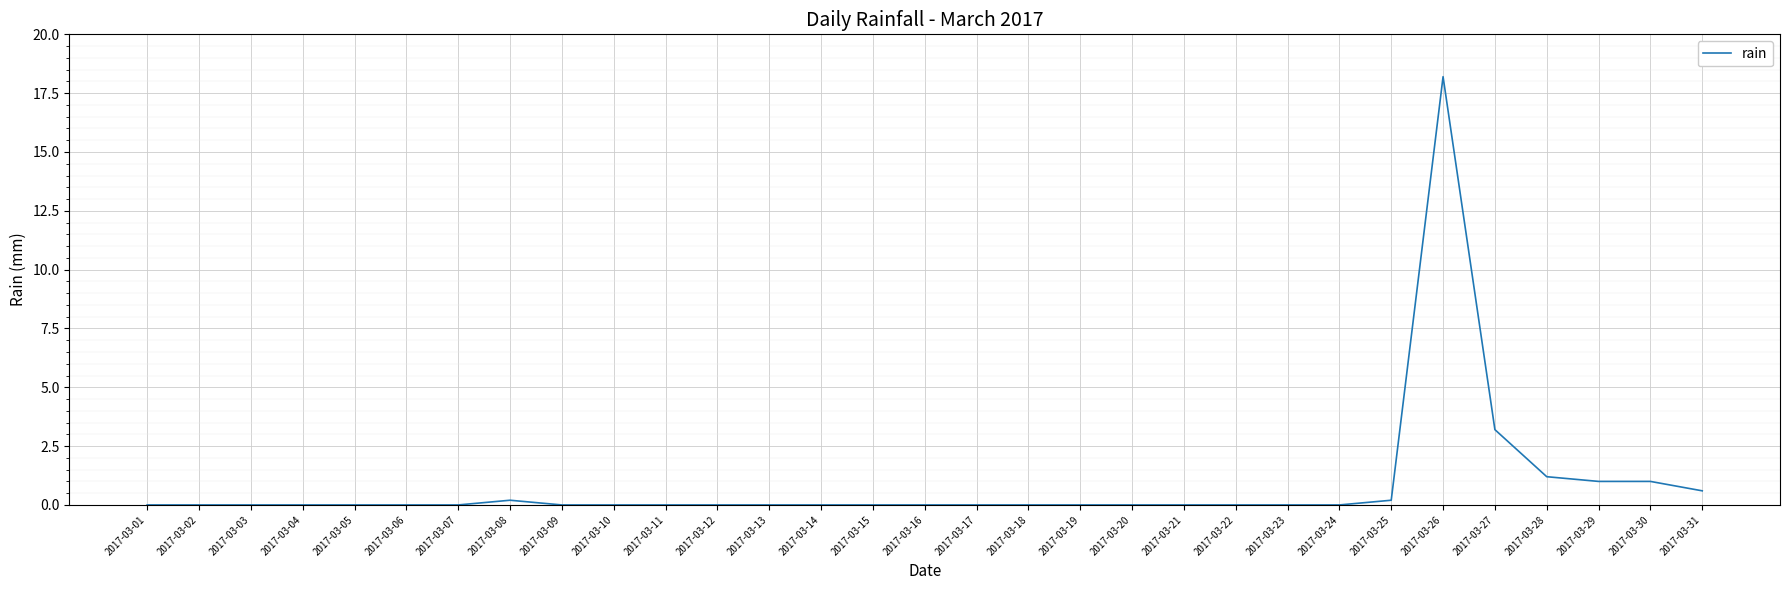

The value at 2017-03-20 is 0.0. True or false?

True